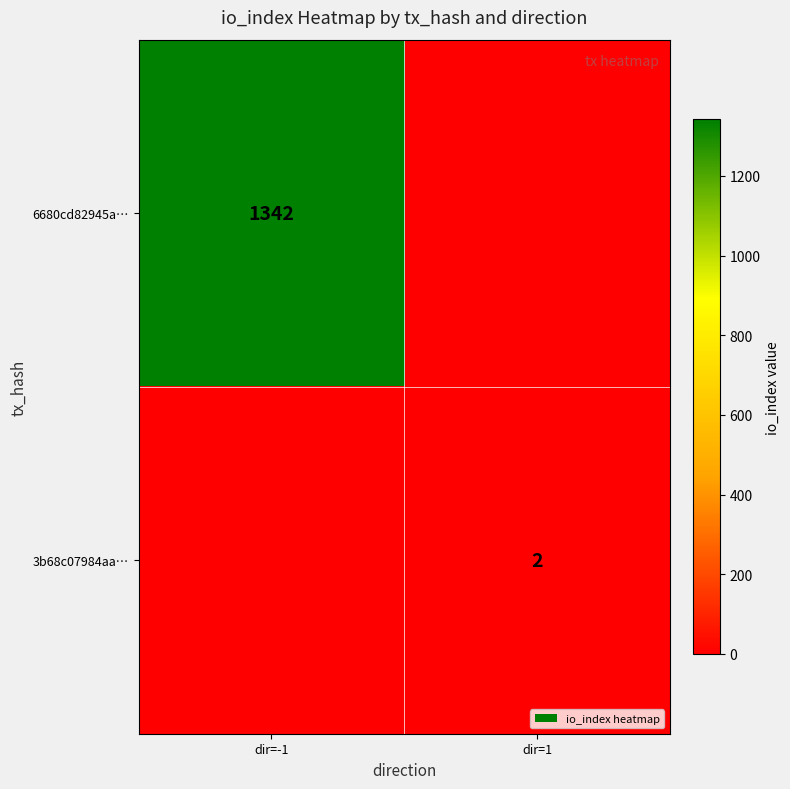

Is it true that 6680cd82945a… equals 2243 at dir=-1?

False